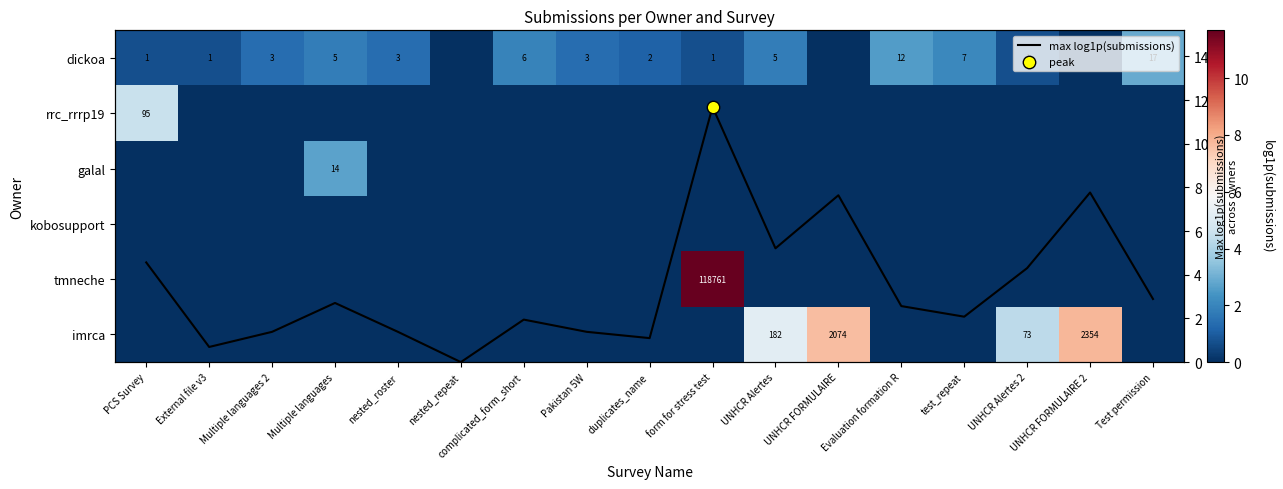

How many data points in dickoa are above 1?

10